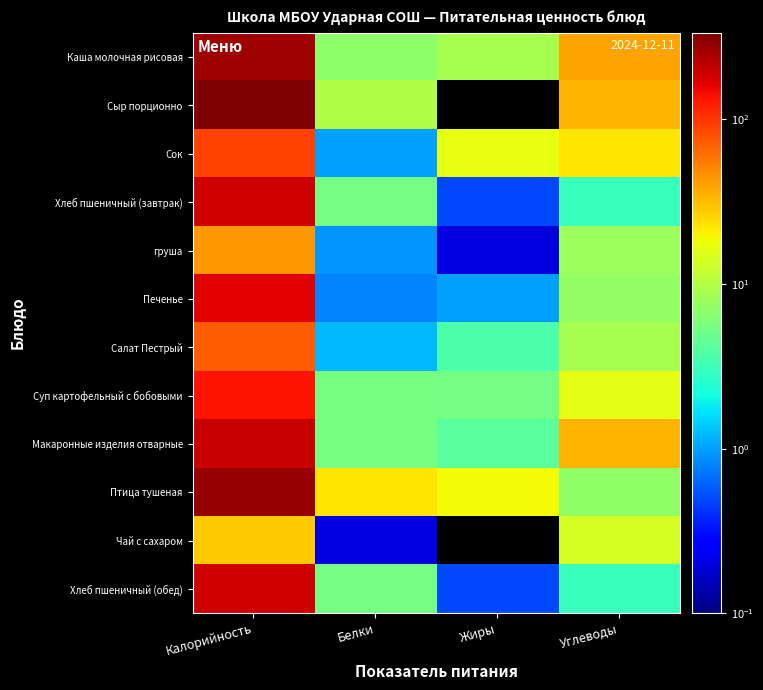

Count the number of categories in the chart.

4